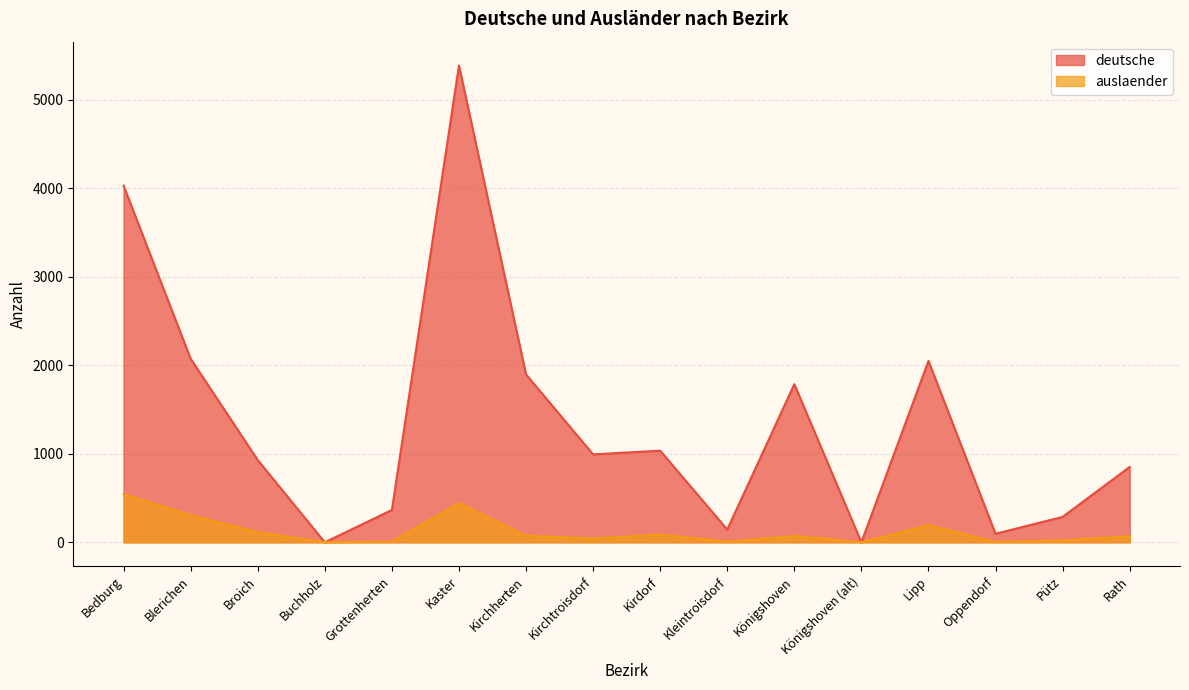

At which category does the chart reach its minimum across all series?

Buchholz